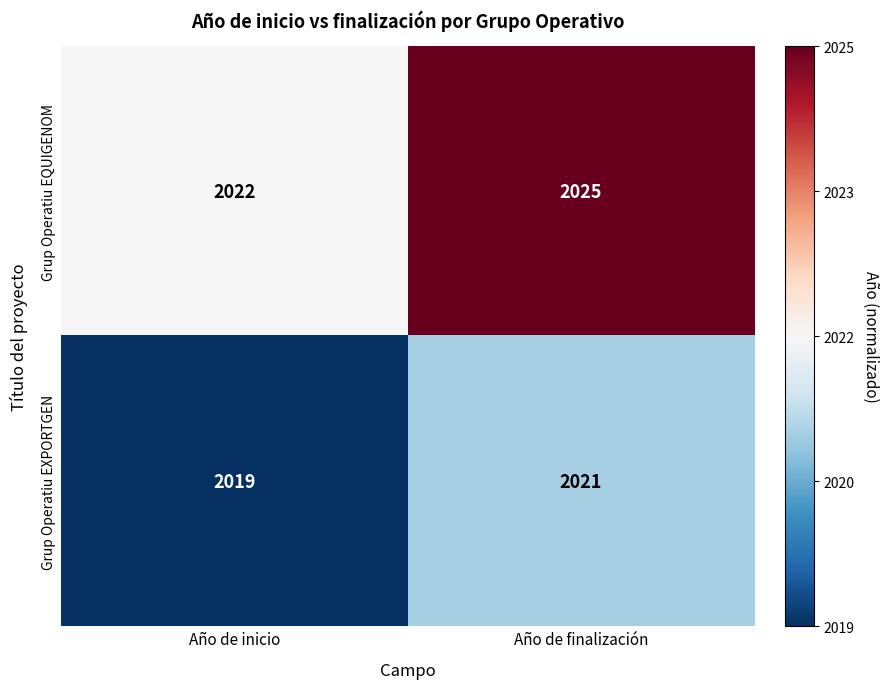

The value of Grup Operatiu EXPORTGEN at Año de finalización is 2021. True or false?

True